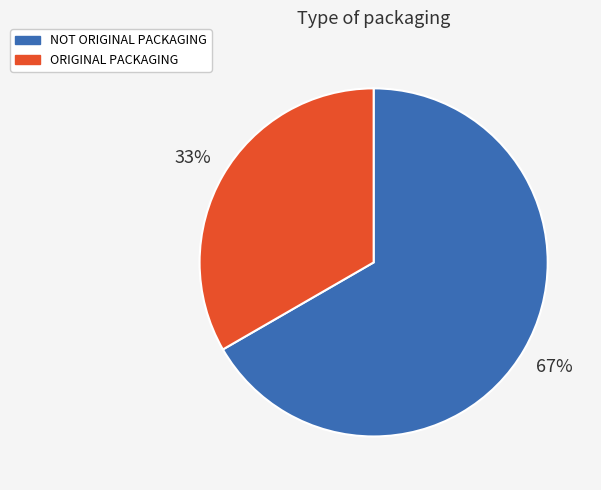

What is the largest slice in the pie chart?

NOT ORIGINAL PACKAGING